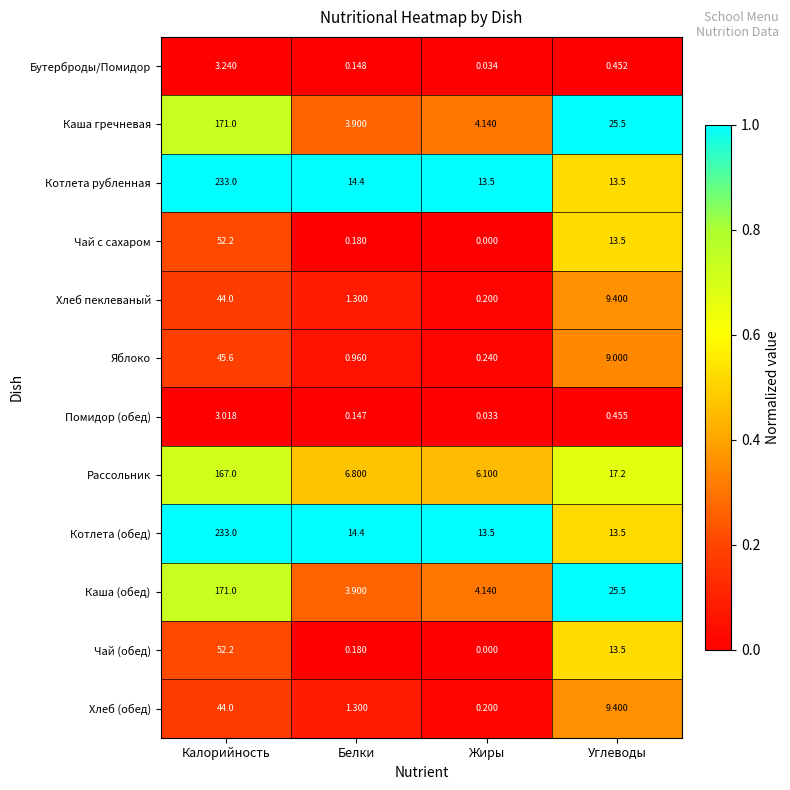

List the labels in order of Чай (обед) value, smallest first.

Жиры, Белки, Углеводы, Калорийность